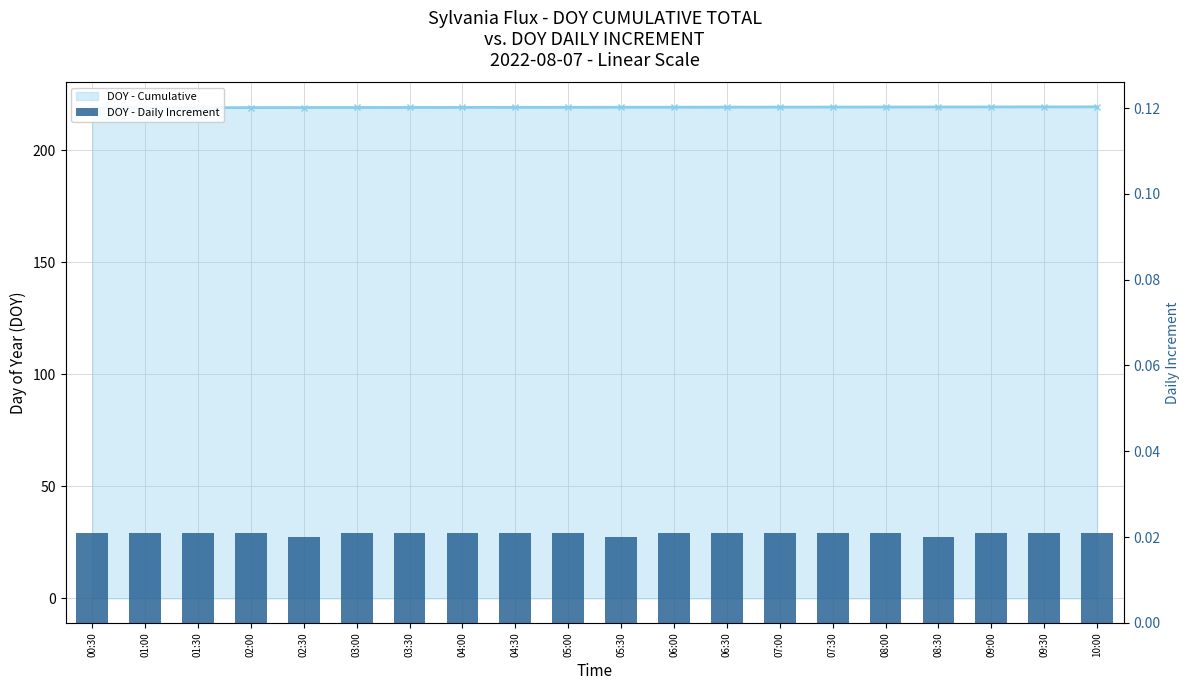

Where is DOY - Cumulative nearest to the value 219?

00:30